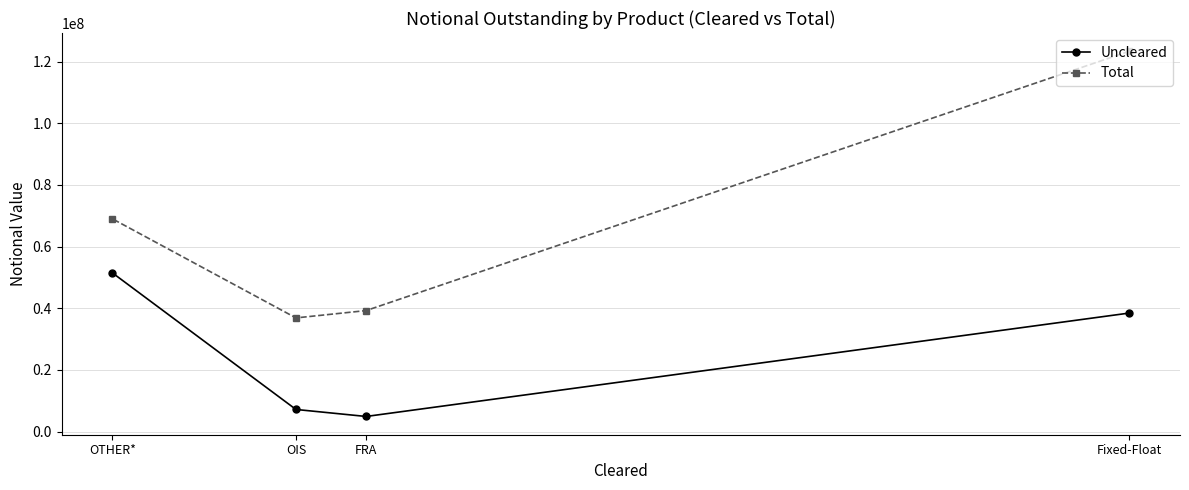

What is the label of the 3rd point from the right?

OIS